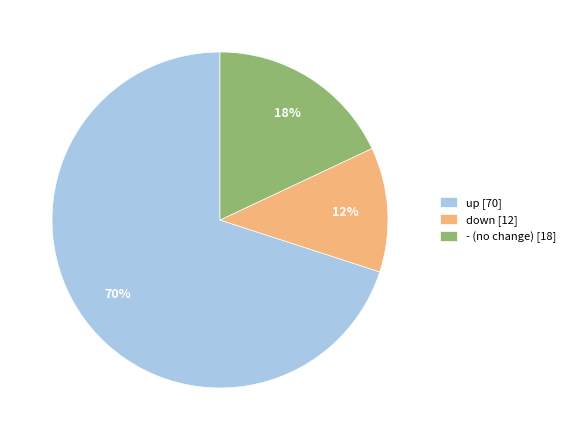

True or false: up [70] accounts for 70% of the total.

True